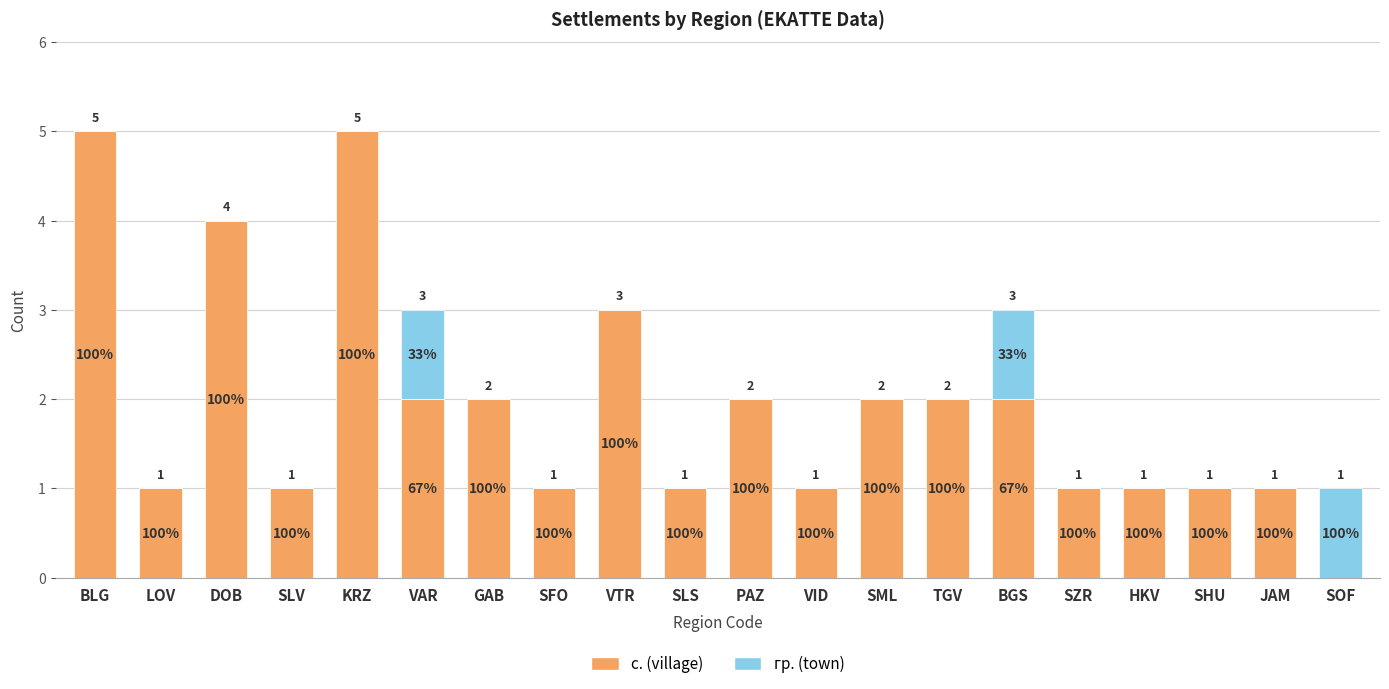

Read the с. (village) value at SML.

2